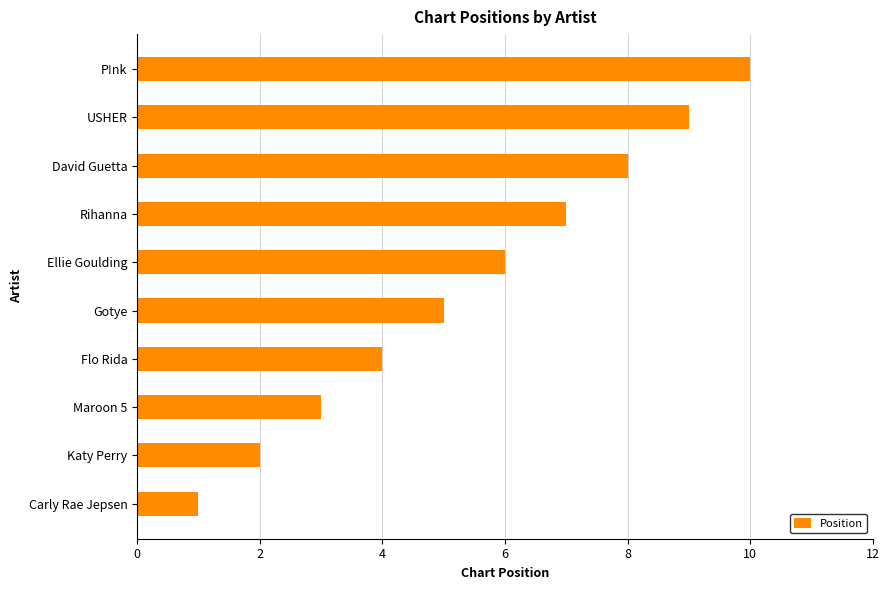

What is the sum of the values at Ellie Goulding and Flo Rida?

10